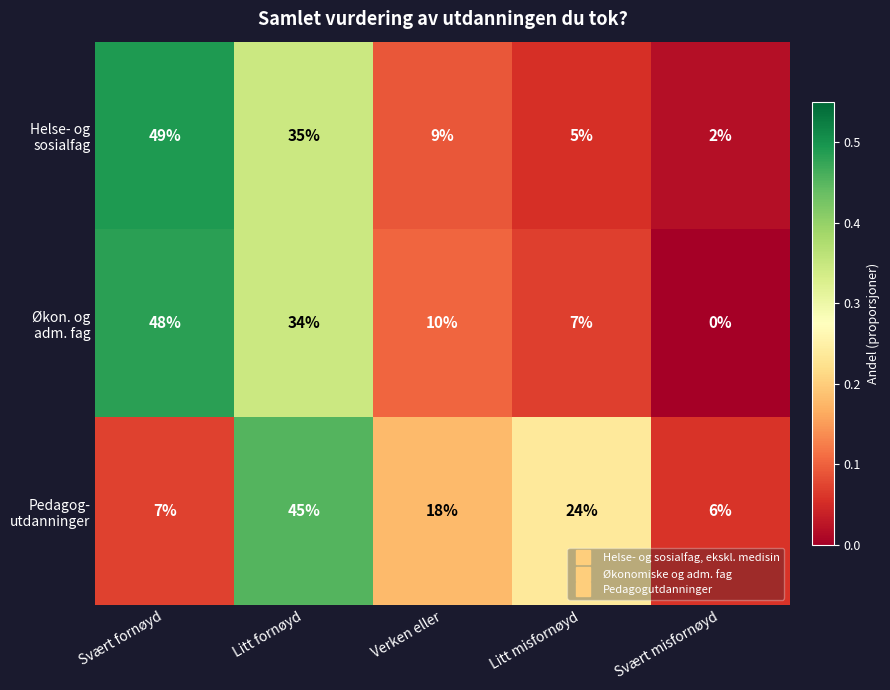

At which category does the chart reach its peak across all series?

Svært fornøyd